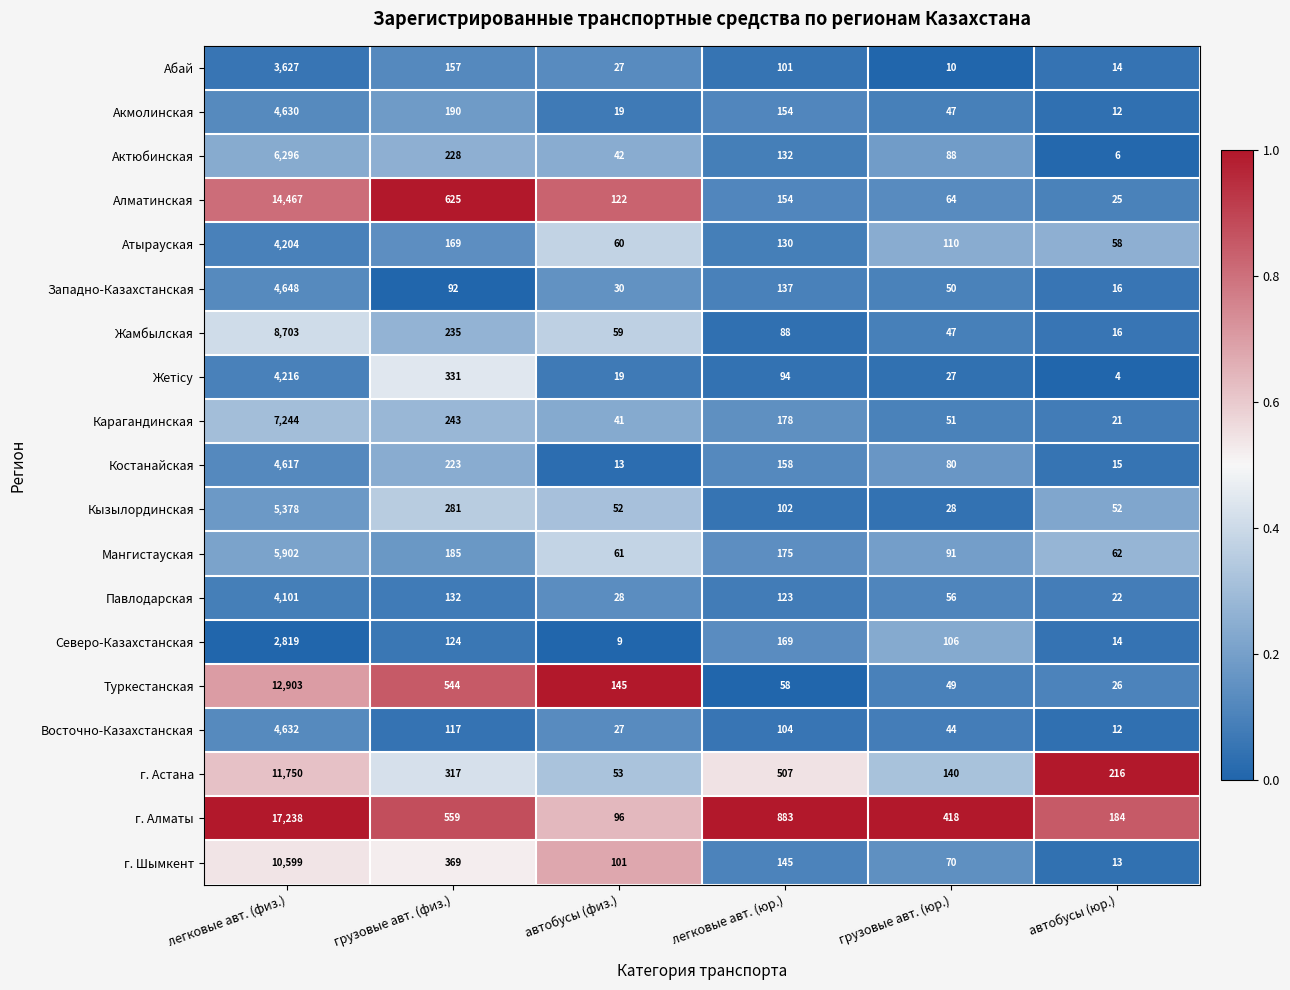

How many categories are shown in the chart?

6